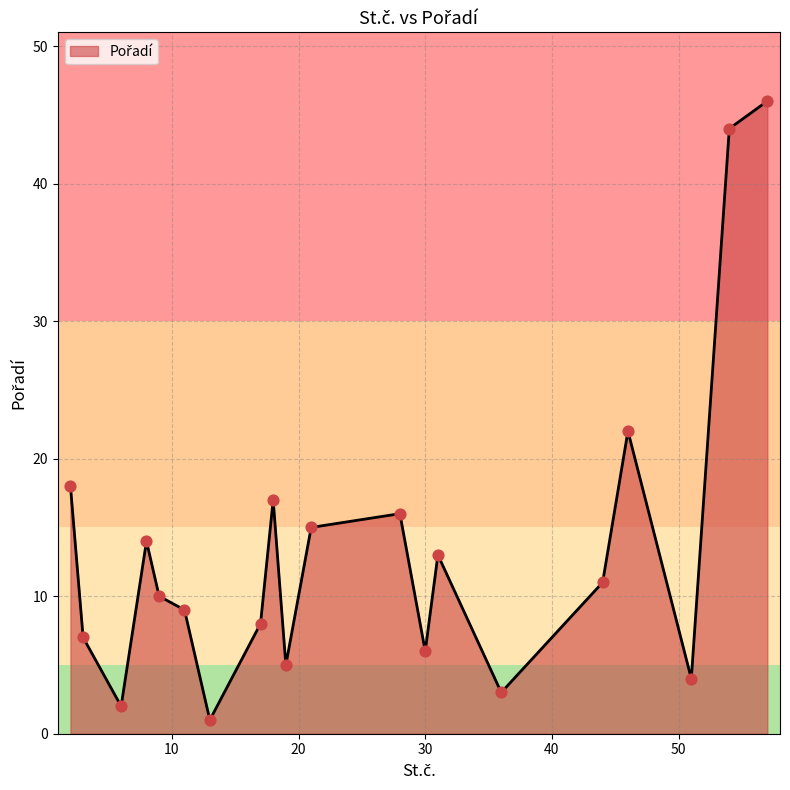

What is the greatest value displayed?

46